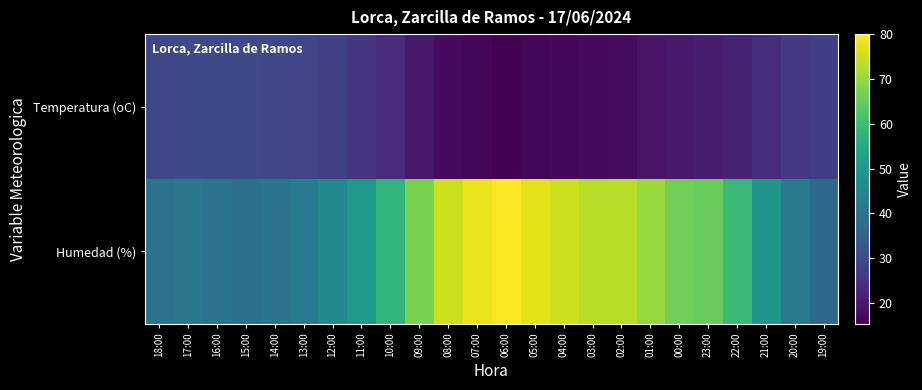

At which category does the chart reach its peak across all series?

06:00